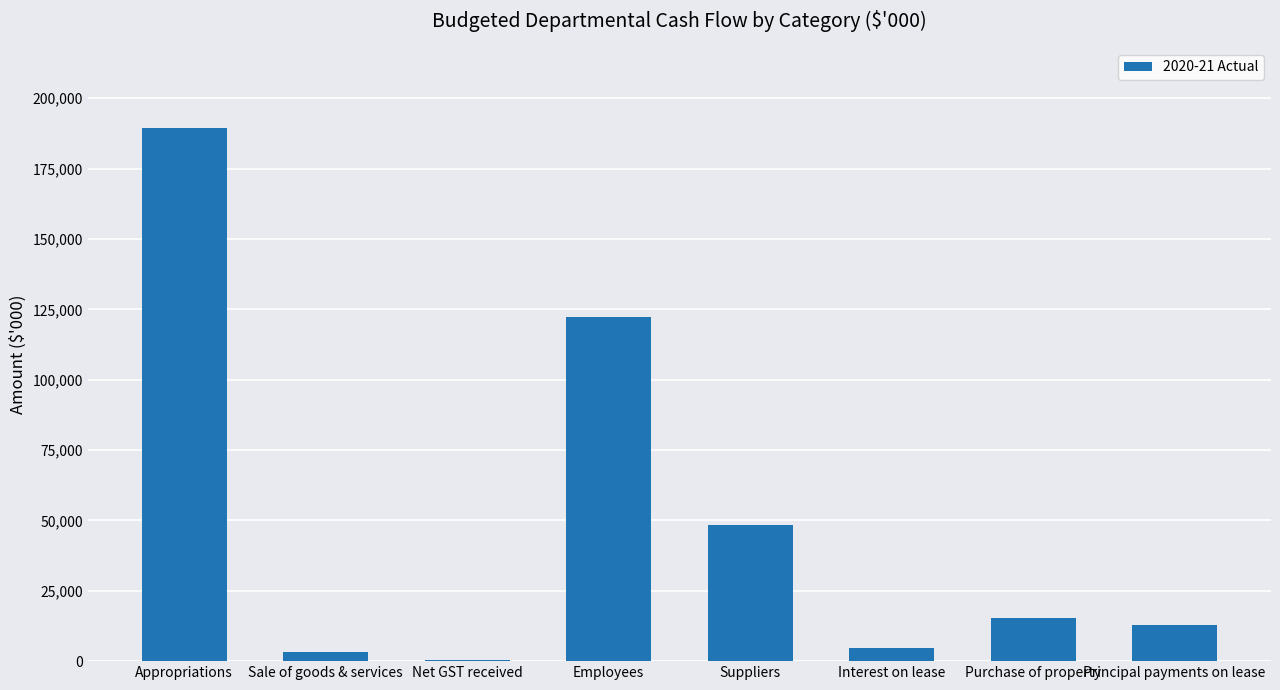

At which label is the value closest to 94910?

Employees